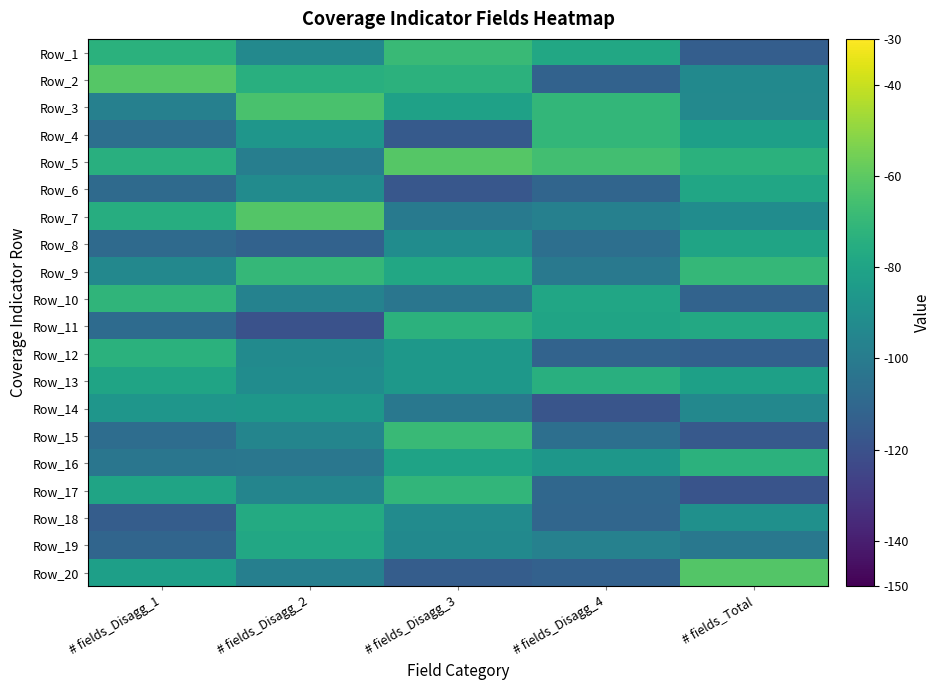

Reading right to left, extract all data points from this chart.

Row_1: # fields_Total=-114.3	# fields_Disagg_4=-78.2	# fields_Disagg_3=-68.5	# fields_Disagg_2=-93.7	# fields_Disagg_1=-73.6
Row_2: # fields_Total=-93.0	# fields_Disagg_4=-112.3	# fields_Disagg_3=-72.8	# fields_Disagg_2=-74.3	# fields_Disagg_1=-61.5
Row_3: # fields_Total=-93.4	# fields_Disagg_4=-70.6	# fields_Disagg_3=-81.4	# fields_Disagg_2=-64.4	# fields_Disagg_1=-97.8
Row_4: # fields_Total=-82.1	# fields_Disagg_4=-70.3	# fields_Disagg_3=-116.2	# fields_Disagg_2=-86.7	# fields_Disagg_1=-106.4
Row_5: # fields_Total=-73.3	# fields_Disagg_4=-66.4	# fields_Disagg_3=-61.8	# fields_Disagg_2=-98.7	# fields_Disagg_1=-74.5
Row_6: # fields_Total=-79.0	# fields_Disagg_4=-110.7	# fields_Disagg_3=-117.4	# fields_Disagg_2=-92.0	# fields_Disagg_1=-108.3
Row_7: # fields_Total=-91.8	# fields_Disagg_4=-97.8	# fields_Disagg_3=-100.5	# fields_Disagg_2=-61.9	# fields_Disagg_1=-75.3
Row_8: # fields_Total=-79.8	# fields_Disagg_4=-106.4	# fields_Disagg_3=-91.5	# fields_Disagg_2=-112.2	# fields_Disagg_1=-108.6
Row_9: # fields_Total=-70.1	# fields_Disagg_4=-101.3	# fields_Disagg_3=-78.0	# fields_Disagg_2=-70.0	# fields_Disagg_1=-93.8
Row_10: # fields_Total=-111.6	# fields_Disagg_4=-79.1	# fields_Disagg_3=-102.7	# fields_Disagg_2=-96.8	# fields_Disagg_1=-71.7
Row_11: # fields_Total=-77.7	# fields_Disagg_4=-80.1	# fields_Disagg_3=-72.8	# fields_Disagg_2=-119.6	# fields_Disagg_1=-108.0
Row_12: # fields_Total=-113.1	# fields_Disagg_4=-111.6	# fields_Disagg_3=-85.9	# fields_Disagg_2=-92.5	# fields_Disagg_1=-73.2
Row_13: # fields_Total=-81.9	# fields_Disagg_4=-74.1	# fields_Disagg_3=-86.1	# fields_Disagg_2=-91.7	# fields_Disagg_1=-79.9
Row_14: # fields_Total=-93.8	# fields_Disagg_4=-118.2	# fields_Disagg_3=-101.8	# fields_Disagg_2=-86.4	# fields_Disagg_1=-86.8
Row_15: # fields_Total=-116.5	# fields_Disagg_4=-106.0	# fields_Disagg_3=-68.8	# fields_Disagg_2=-95.5	# fields_Disagg_1=-107.1
Row_16: # fields_Total=-73.0	# fields_Disagg_4=-86.6	# fields_Disagg_3=-80.3	# fields_Disagg_2=-102.4	# fields_Disagg_1=-103.1
Row_17: # fields_Total=-118.6	# fields_Disagg_4=-110.0	# fields_Disagg_3=-71.2	# fields_Disagg_2=-95.6	# fields_Disagg_1=-80.1
Row_18: # fields_Total=-89.9	# fields_Disagg_4=-110.3	# fields_Disagg_3=-92.3	# fields_Disagg_2=-76.7	# fields_Disagg_1=-114.6
Row_19: # fields_Total=-101.9	# fields_Disagg_4=-97.1	# fields_Disagg_3=-93.2	# fields_Disagg_2=-78.2	# fields_Disagg_1=-110.9
Row_20: # fields_Total=-62.3	# fields_Disagg_4=-112.9	# fields_Disagg_3=-114.7	# fields_Disagg_2=-98.3	# fields_Disagg_1=-82.2